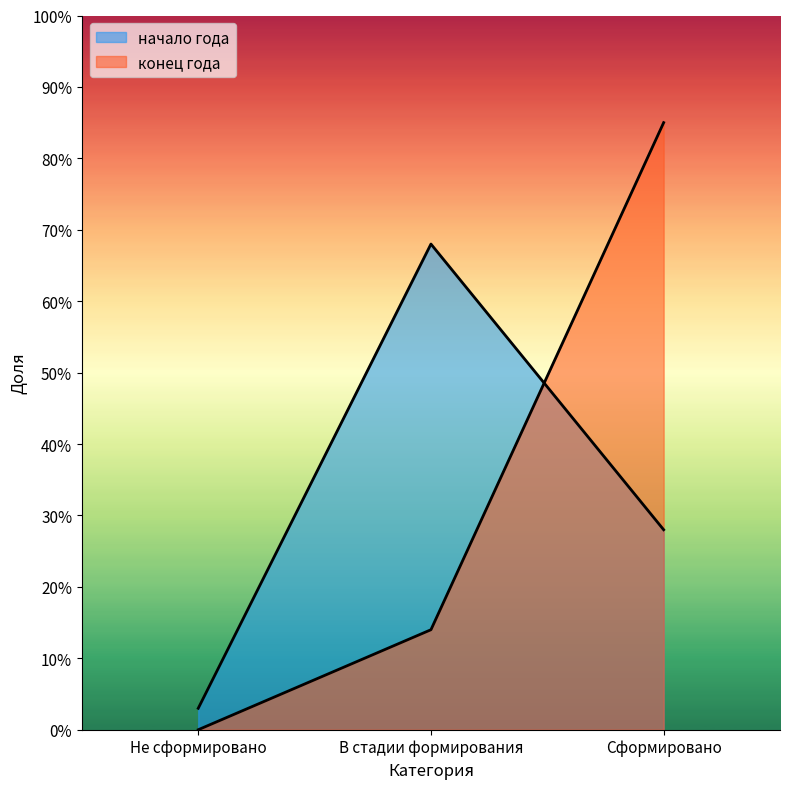

Which series has the widest spread of values?

конец года